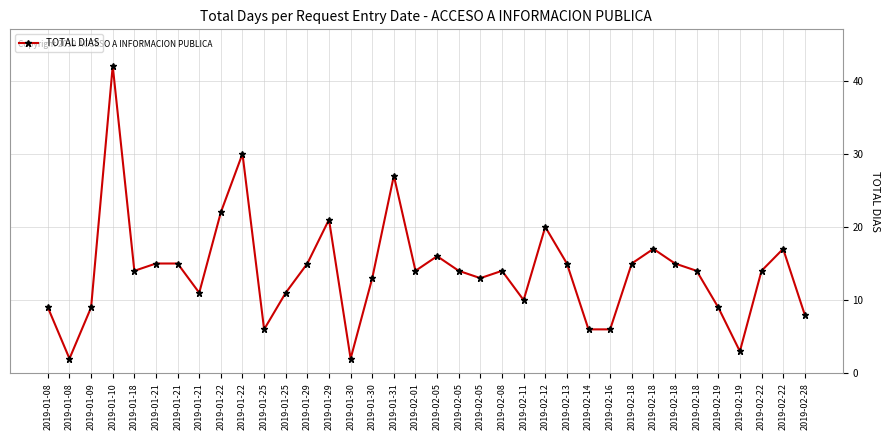

What is the difference between the second highest and second lowest values?

28